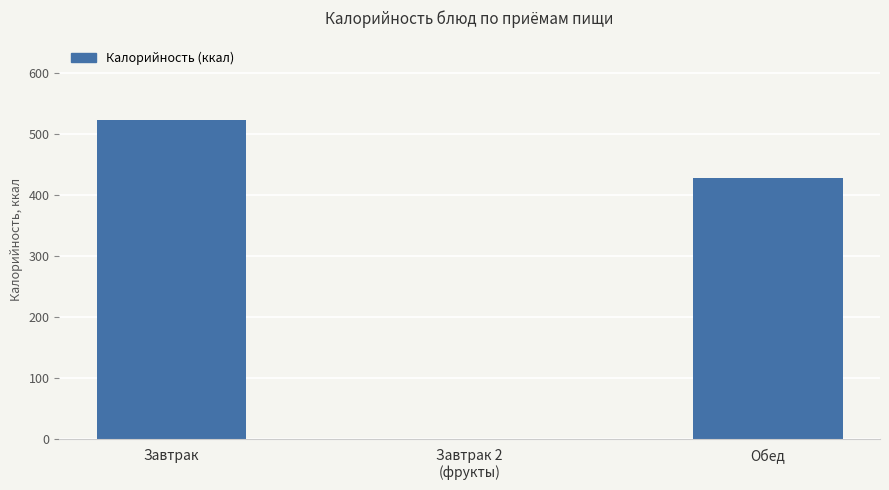

What is the approximate value at Обед?

427.2